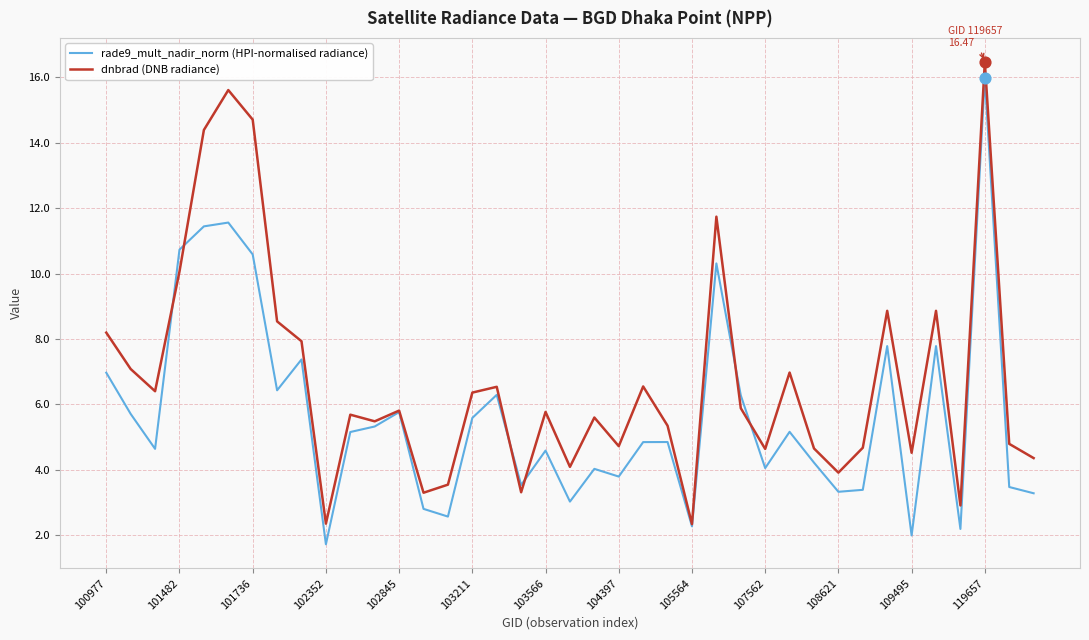

Which series has the largest total across all categories?

dnbrad (DNB radiance)